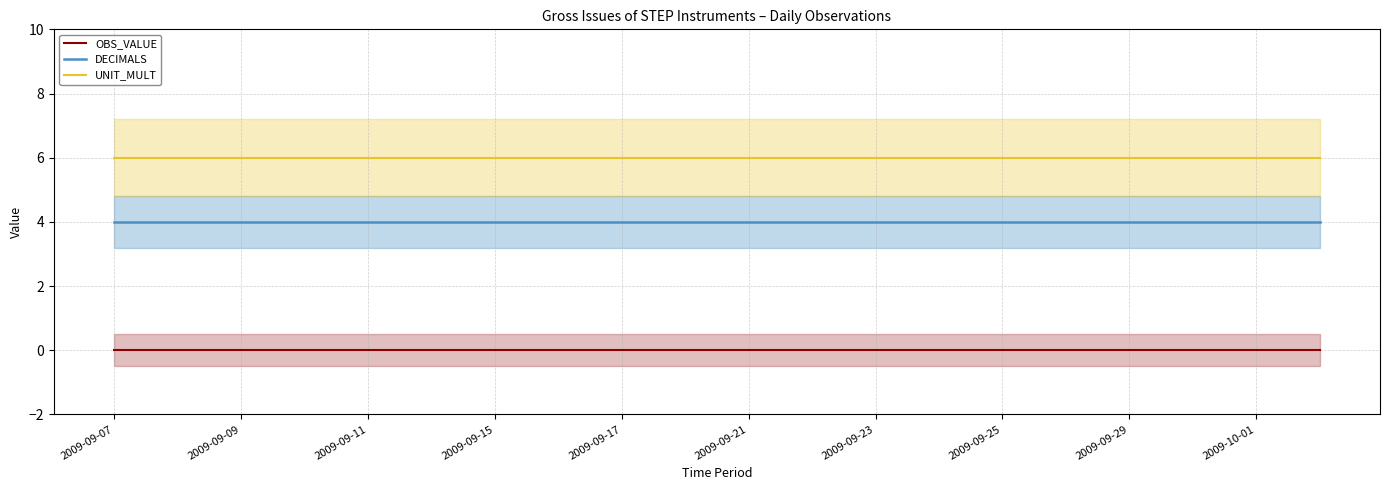

True or false: OBS_VALUE has a value of 0 at 2009-09-09.

True